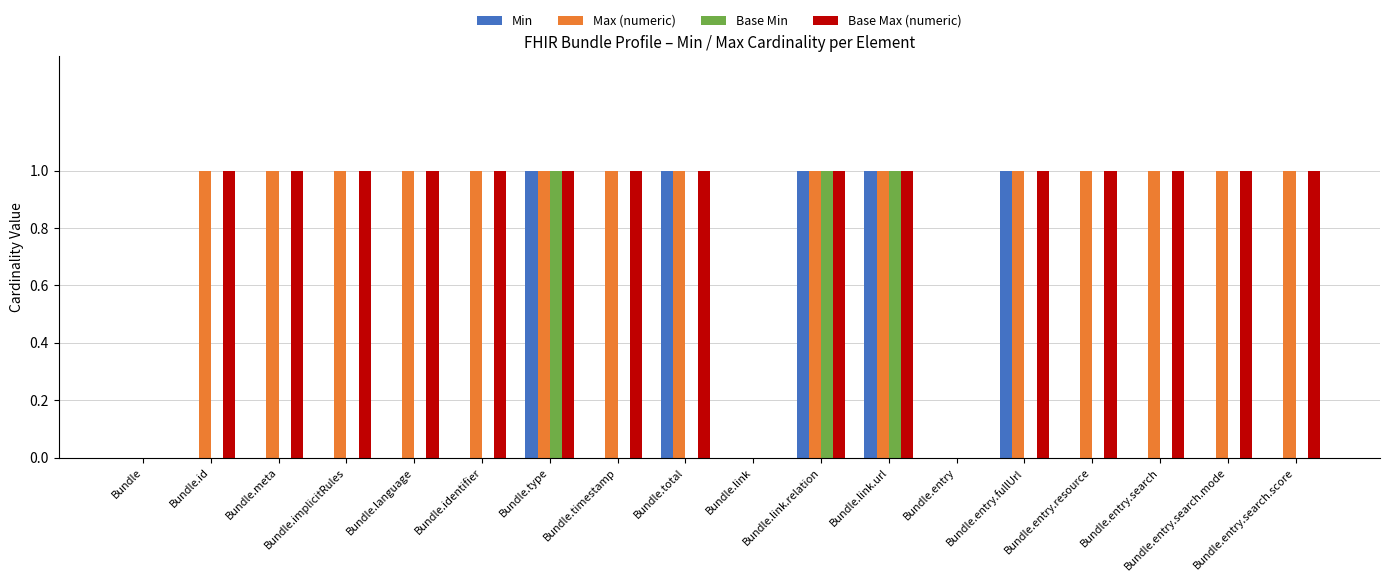

Is the value of Base Max (numeric) at Bundle.link.url greater than the value of Base Min at Bundle.meta?

Yes